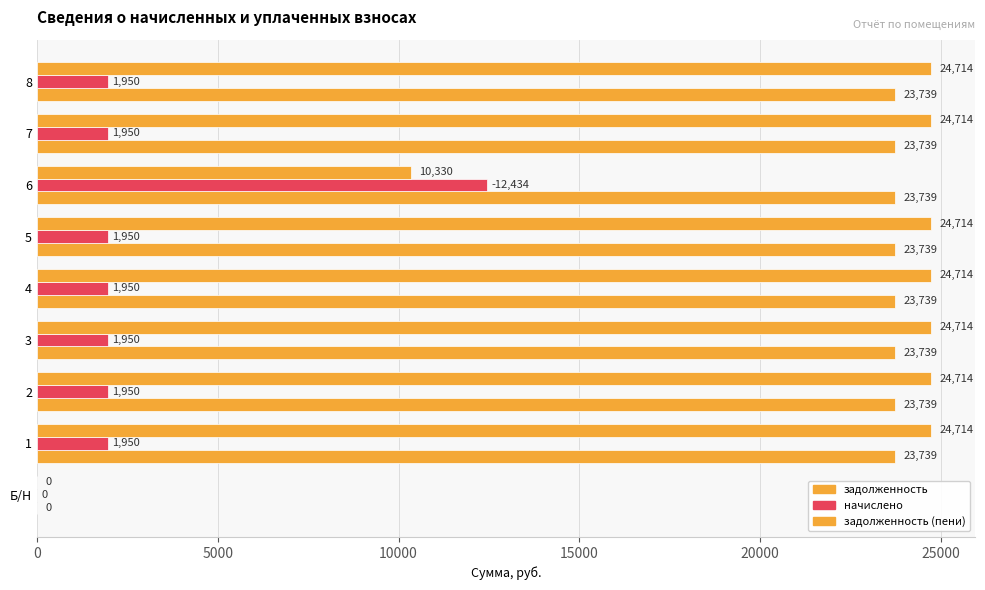

How many categories are shown in the chart?

9